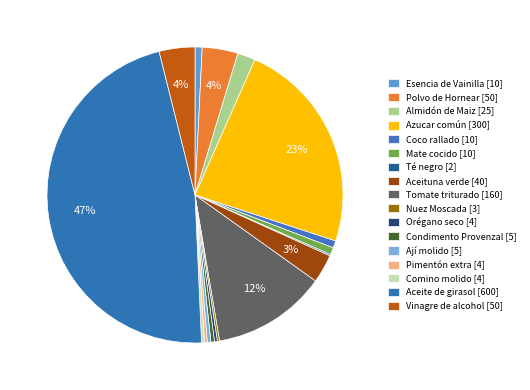

Which slice is the smallest?

Té negro